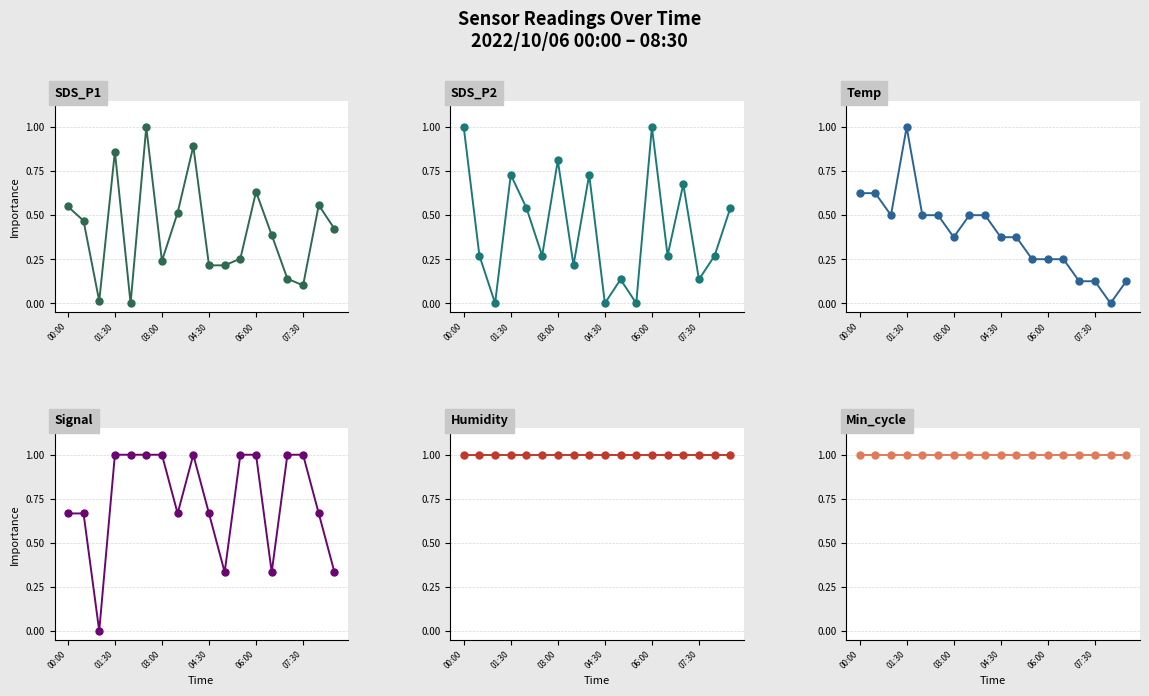

What is the difference between the maximum and minimum values in the Temp series?

1.0